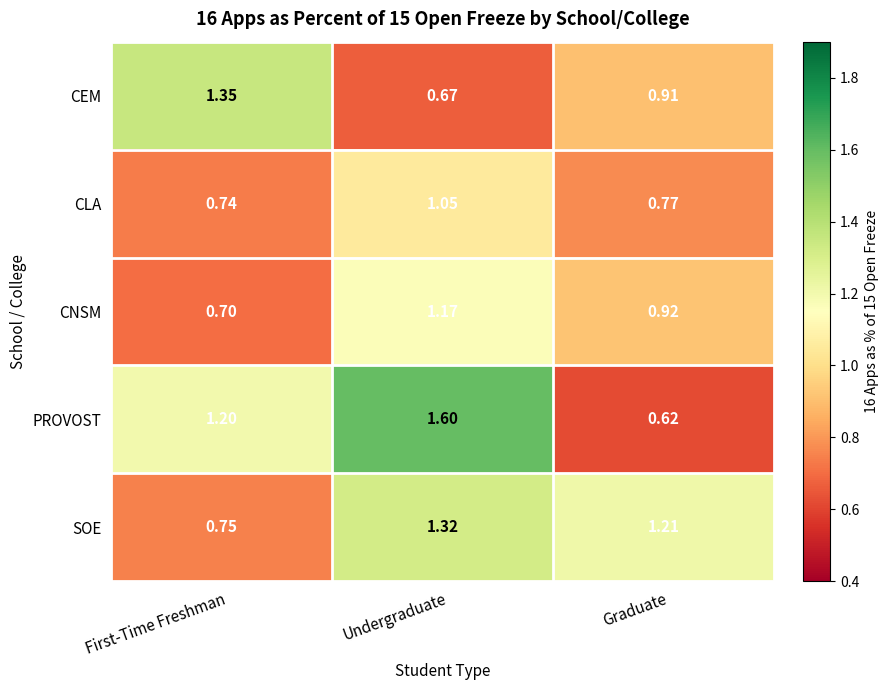

List the labels in order of CNSM value, smallest first.

First-Time Freshman, Graduate, Undergraduate